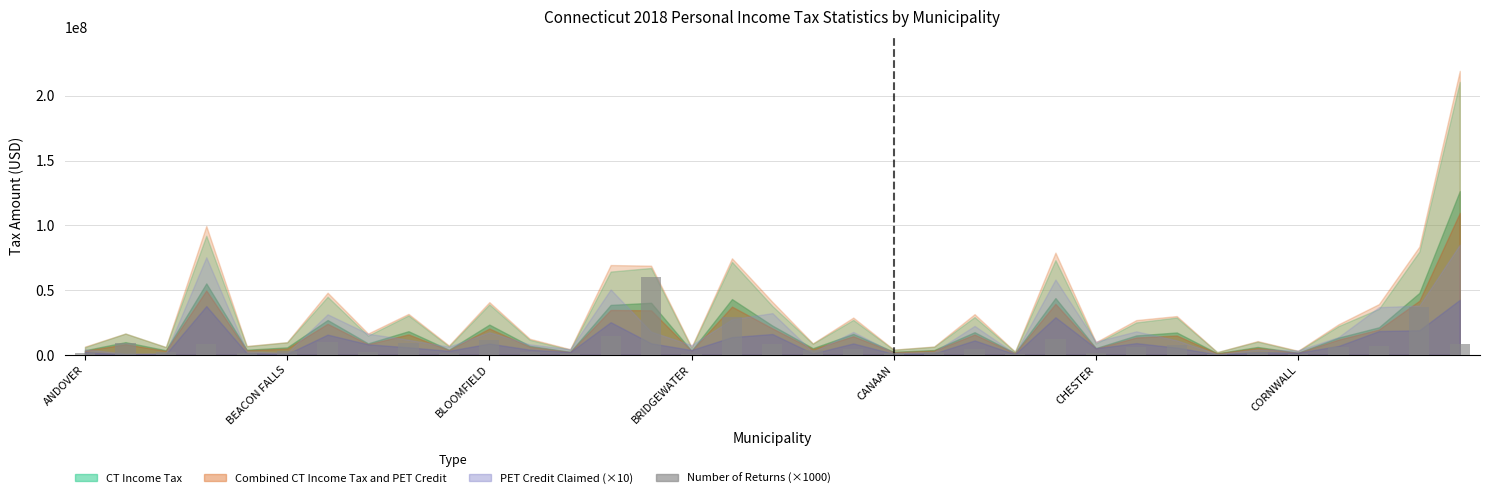

What is the sum of all values?

285455000